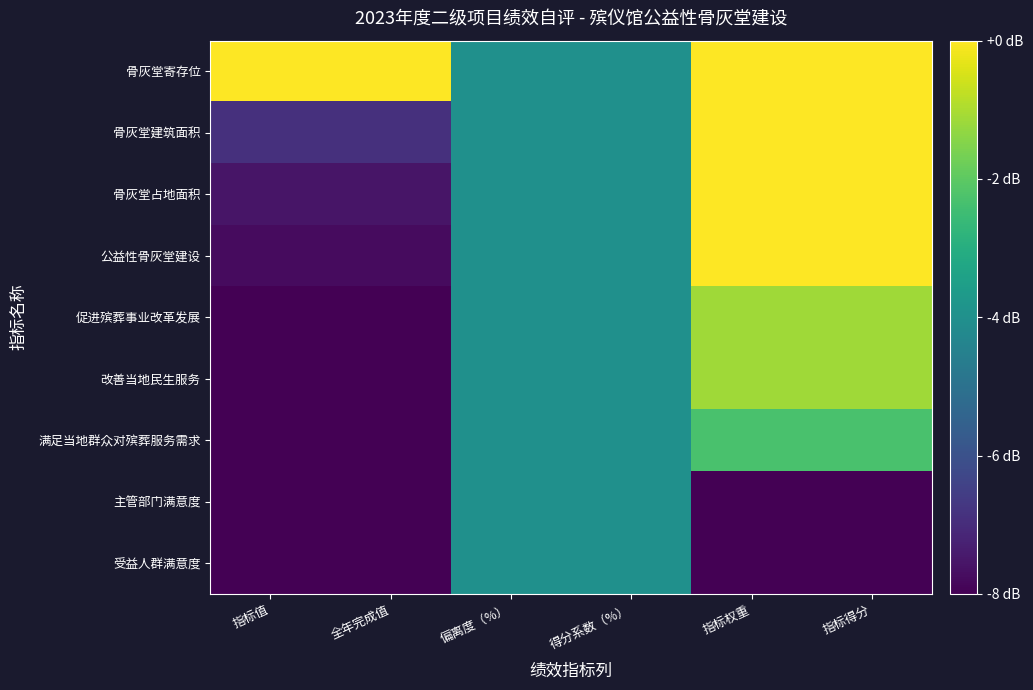

At which category does the chart reach its minimum across all series?

指标值